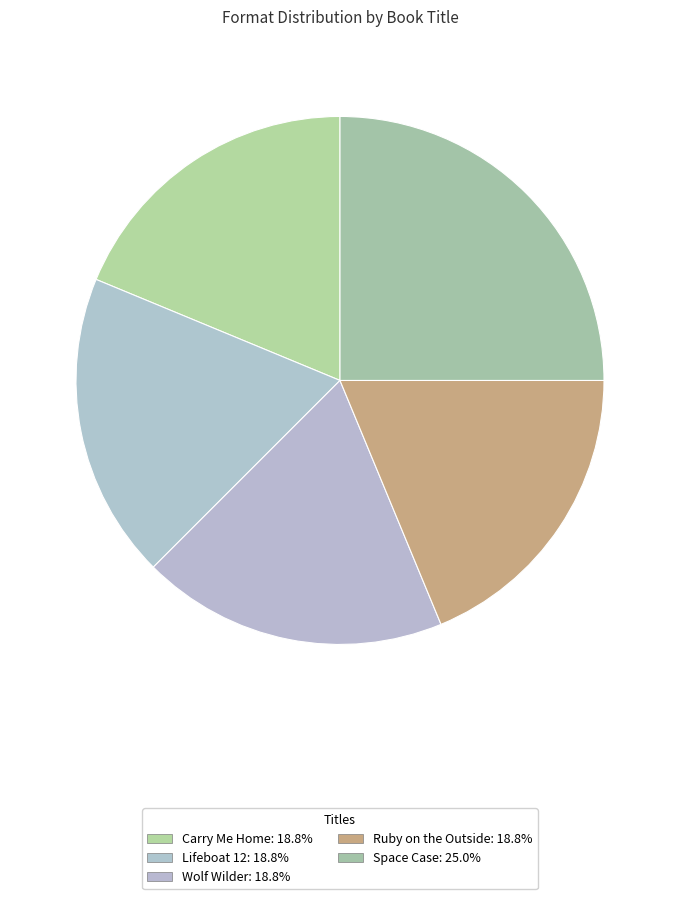

Combined, what portion of the pie is Lifeboat 12 and Space Case?

43.8%